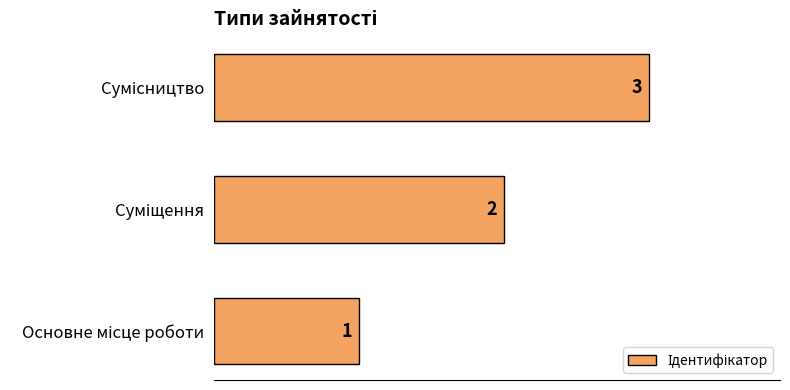

Does the chart contain any negative values?

No